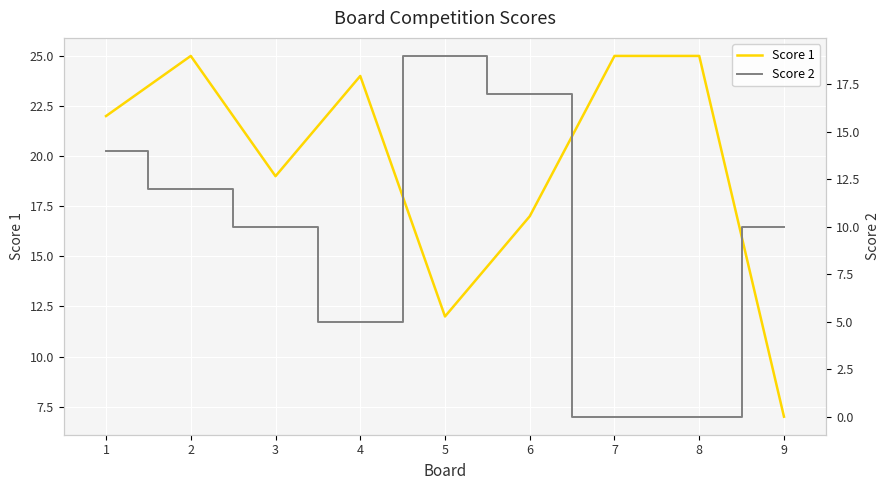

At how many categories does at least one series exceed 8?

9